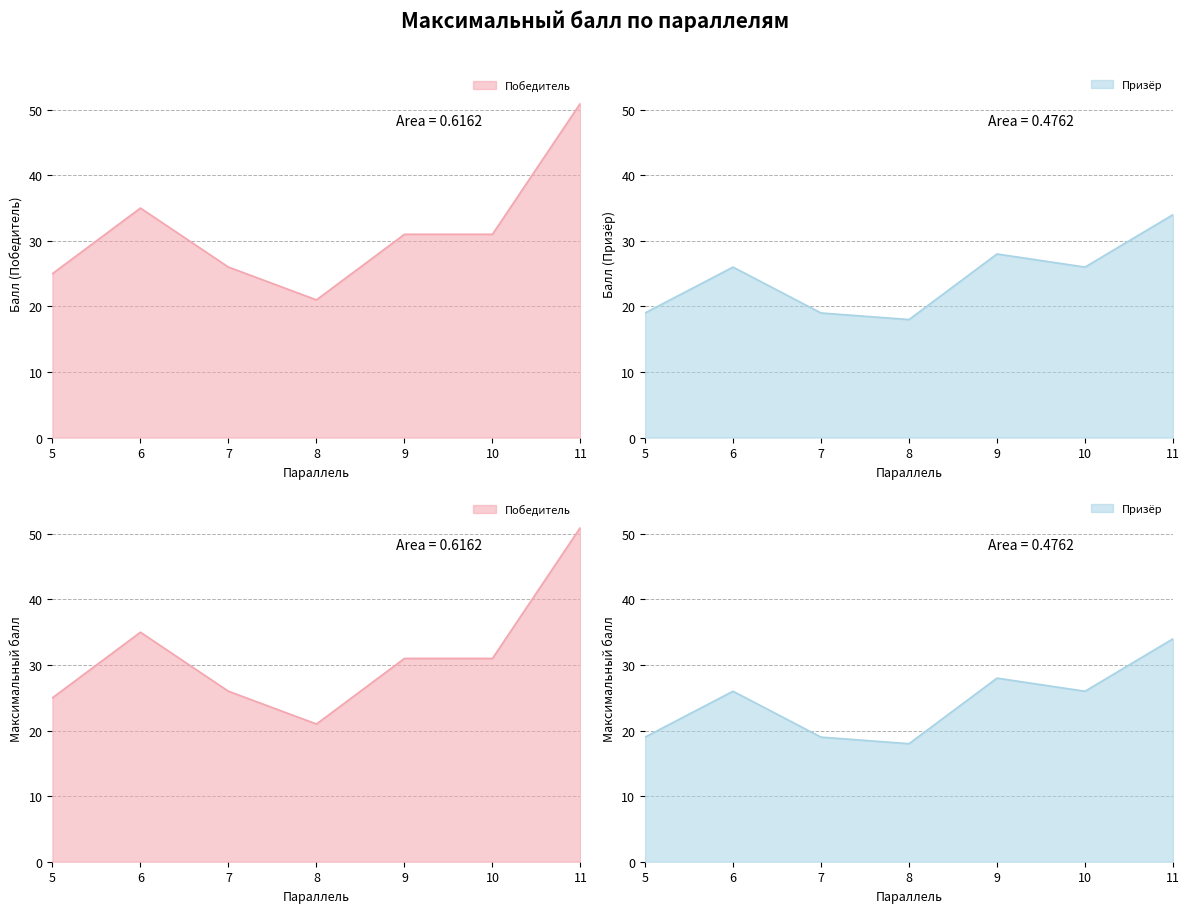

What is the smallest value displayed?

18